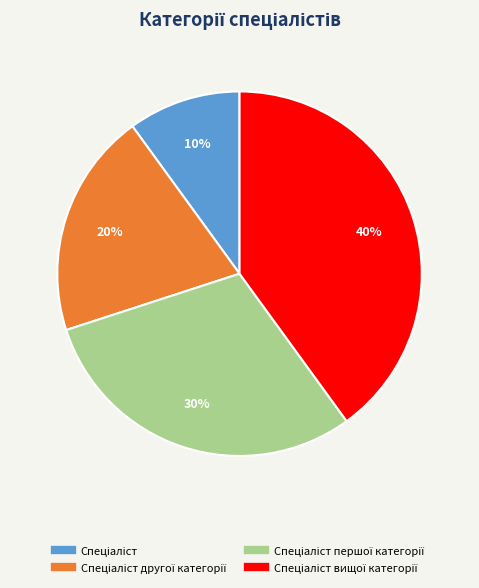

Does any single category account for the majority?

No